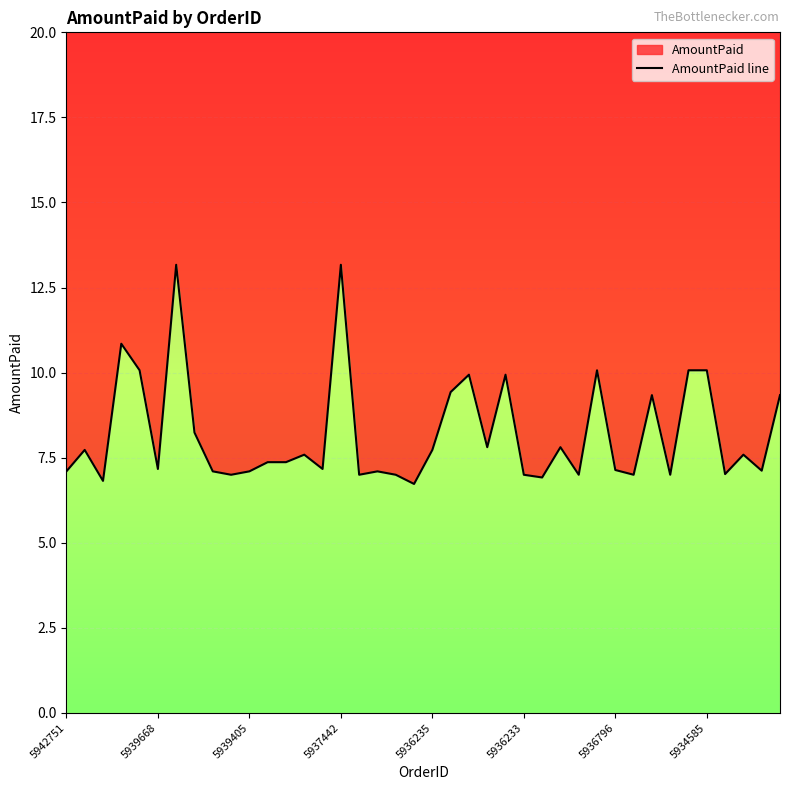

Does the chart display data point markers on the line(s)?

No